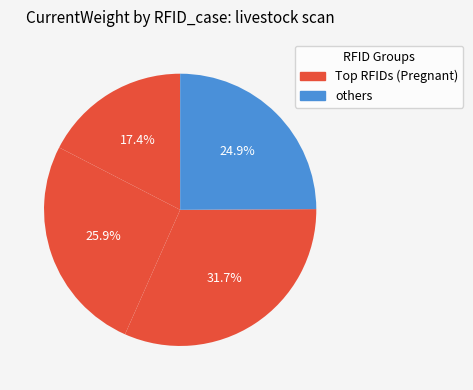

Count the number of slices in the pie.

4